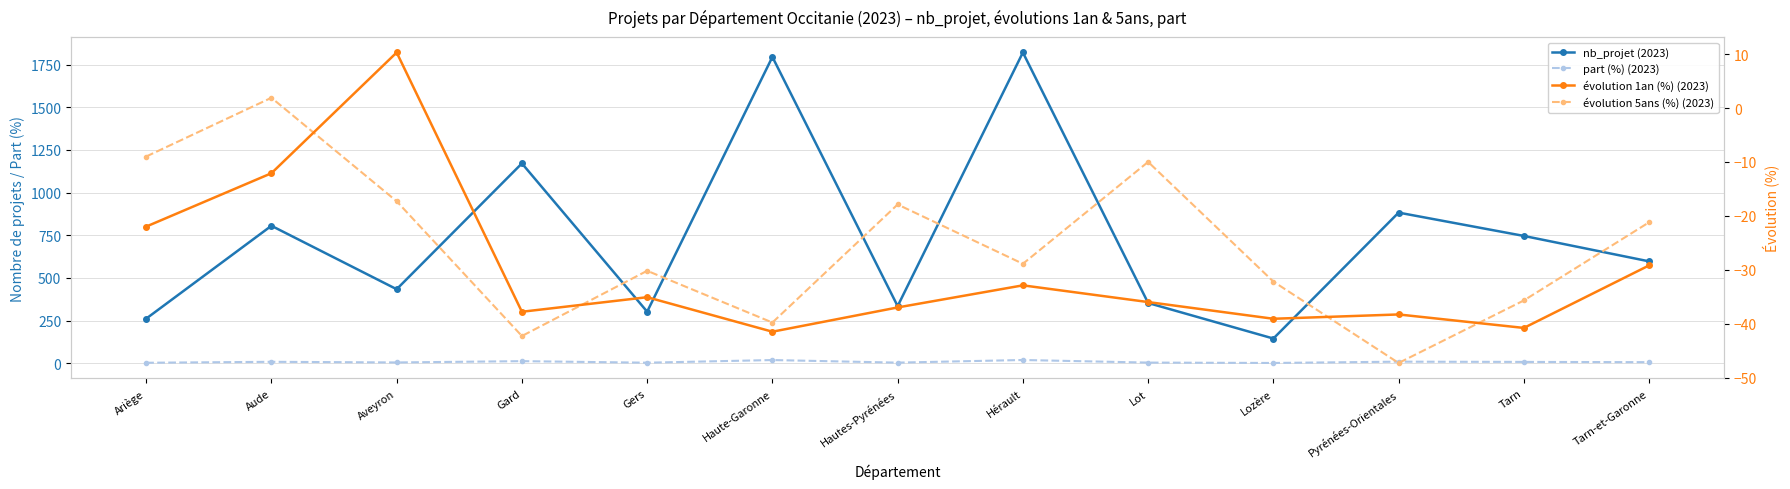

Is it true that nb_projet (2023) equals 188.8 at Lot?

False